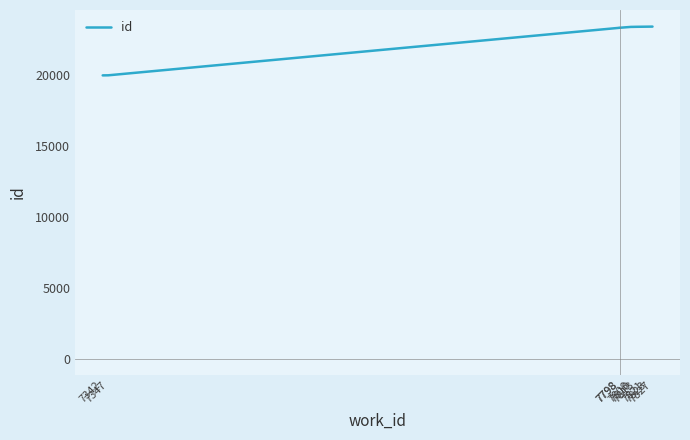

What is the sum of the values at 7808 and 7813?

46837